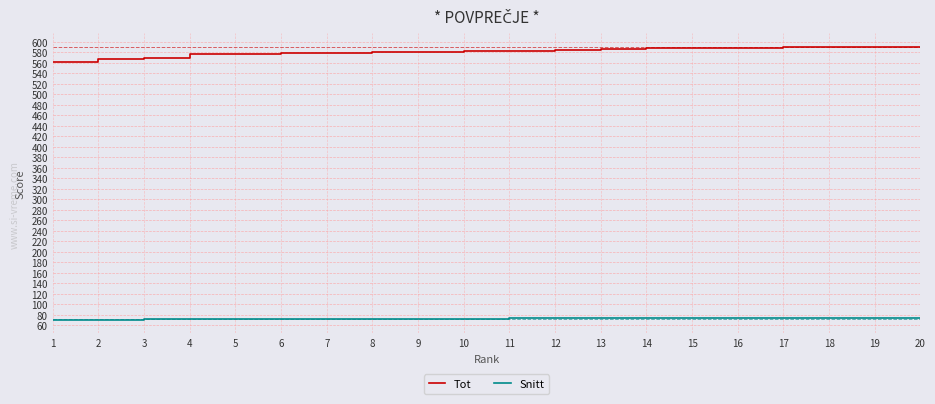

The Snitt series shows 72.2 at 6. True or false?

True